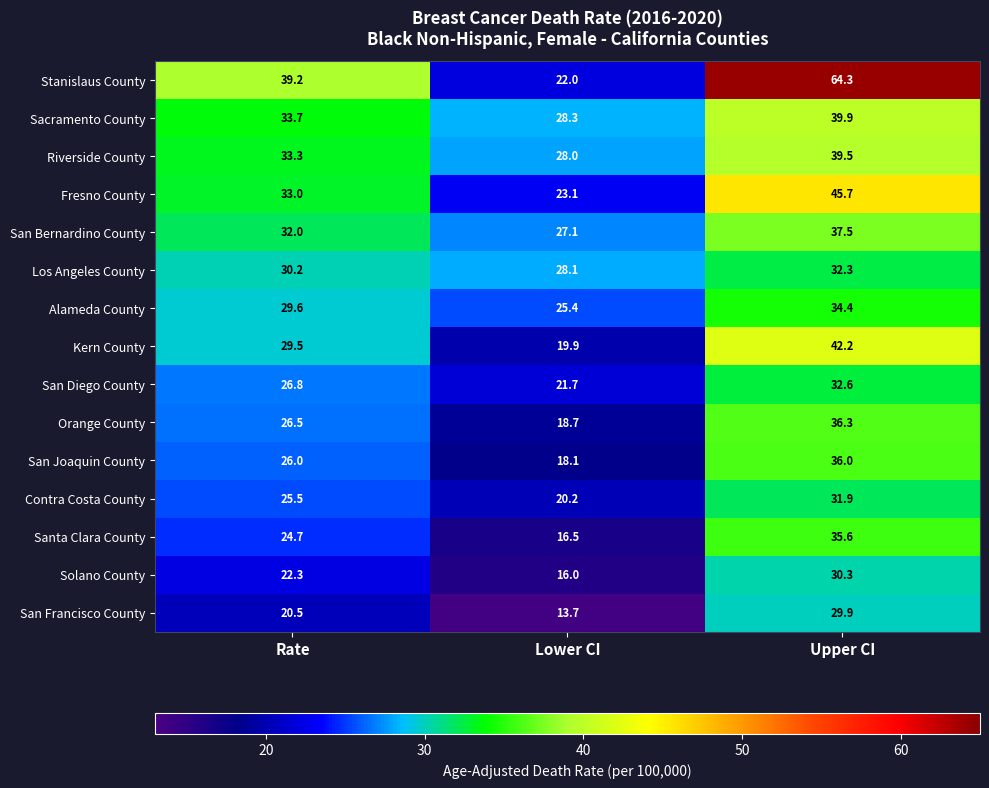

What is the sum of all San Francisco County values?

64.1